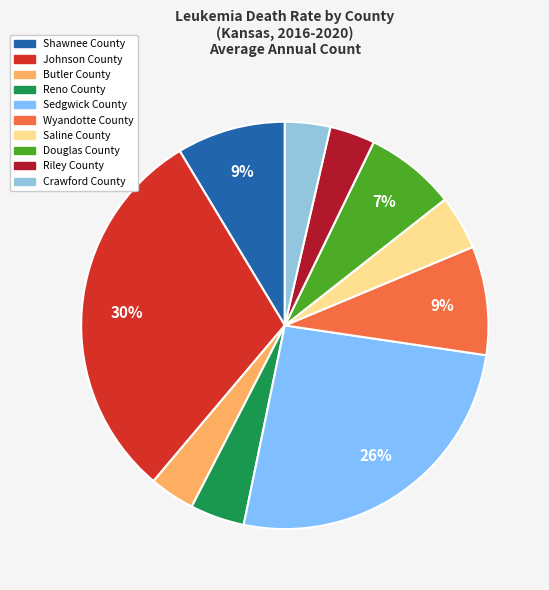

Does Douglas County account for over 50% of the chart?

No